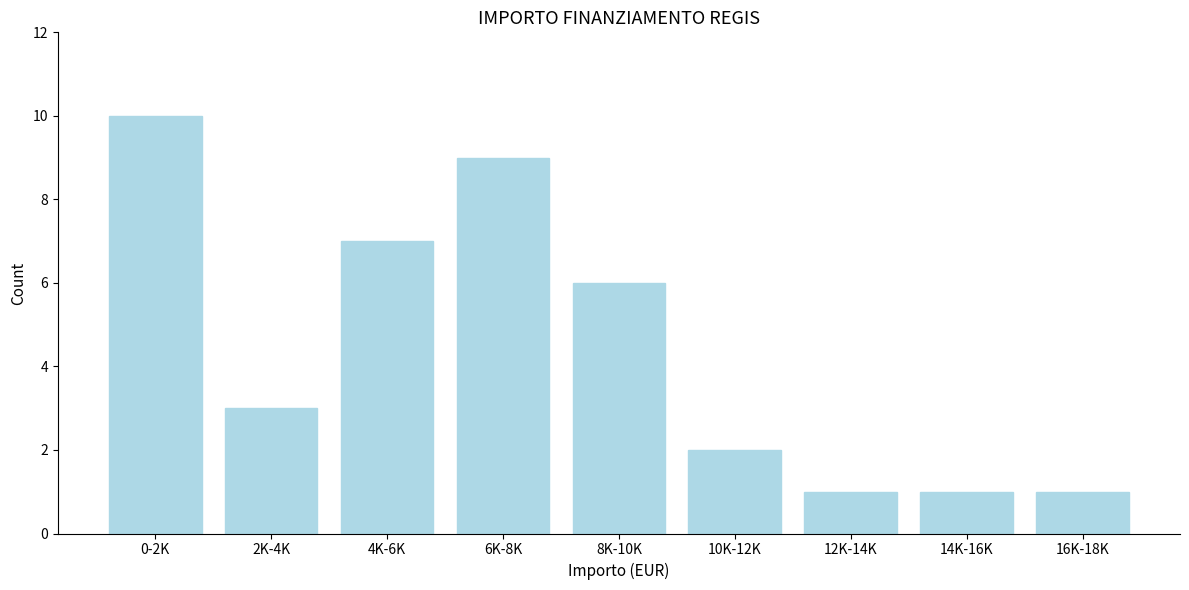

Reading left to right, what are all the values shown in this chart?

0-2K=10	2K-4K=3	4K-6K=7	6K-8K=9	8K-10K=6	10K-12K=2	12K-14K=1	14K-16K=1	16K-18K=1